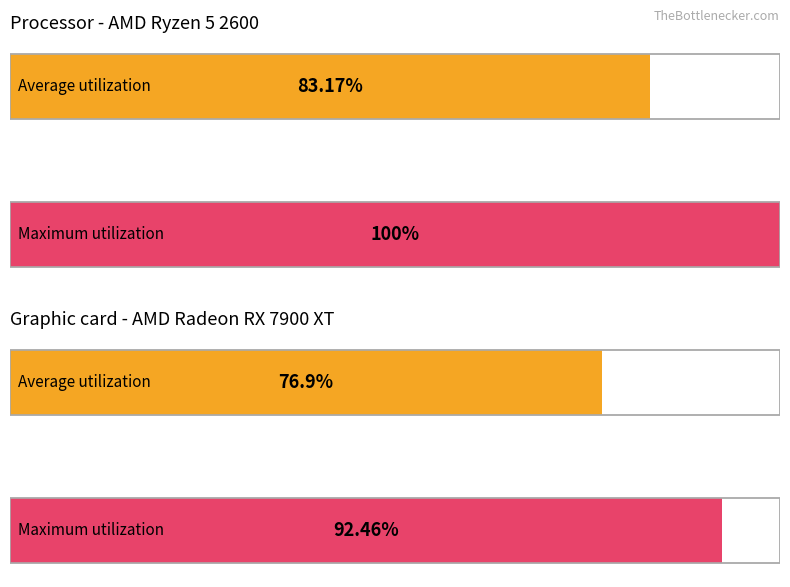

What is the maximum value for Average utilization?

83.2